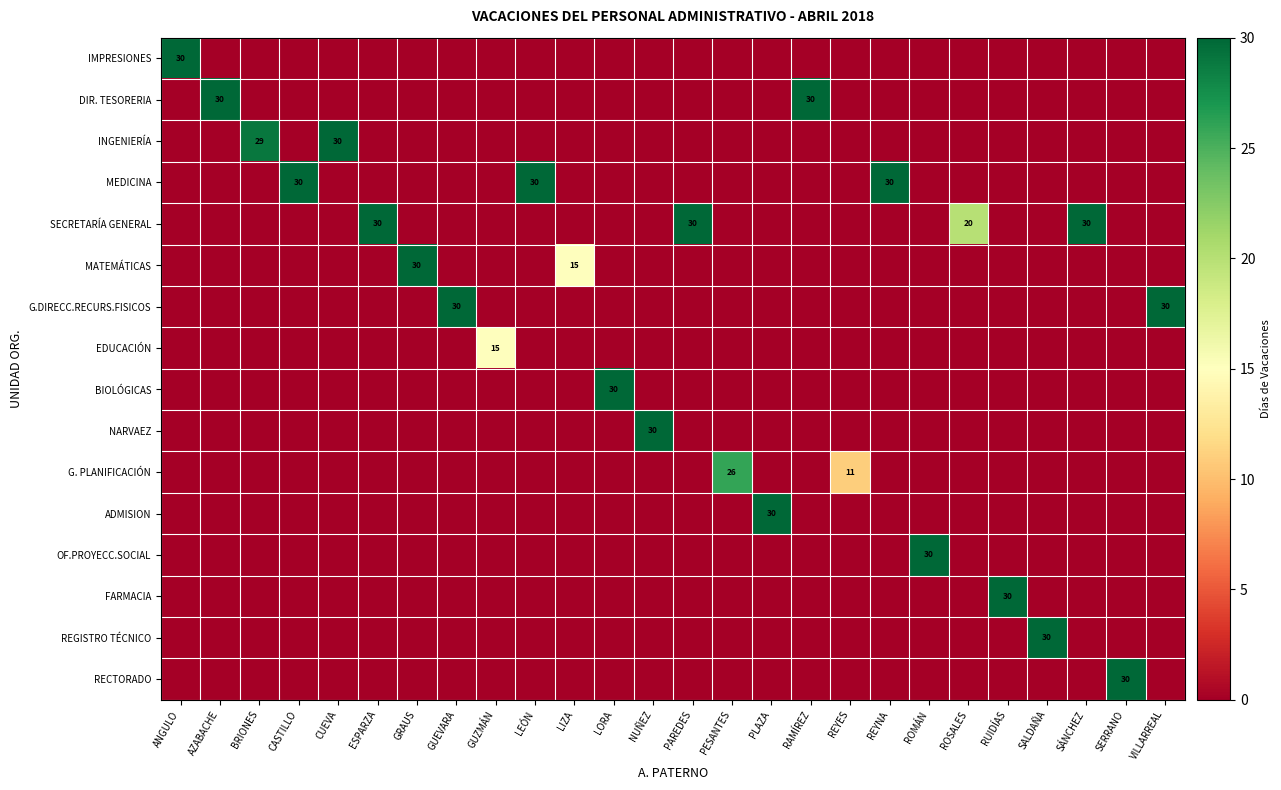

List the series in order of their peak value, highest first.

IMPRESIONES, DIR. TESORERIA, INGENIERÍA, MEDICINA, SECRETARÍA GENERAL, MATEMÁTICAS, G.DIRECC.RECURS.FISICOS, BIOLÓGICAS, NARVAEZ, ADMISION, OF.PROYECC.SOCIAL, FARMACIA, REGISTRO TÉCNICO, RECTORADO, G. PLANIFICACIÓN, EDUCACIÓN